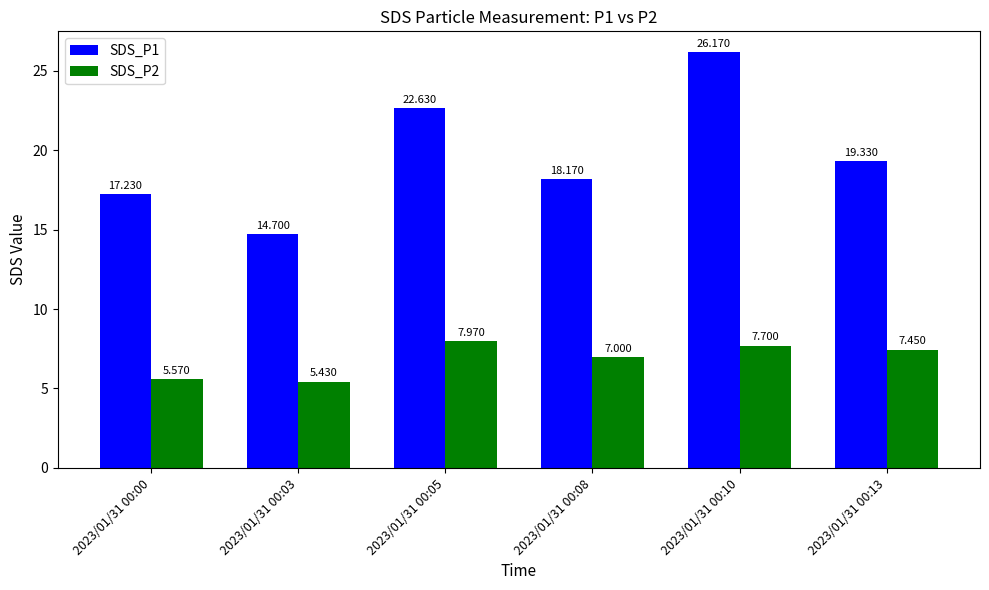

Is the value of SDS_P1 at 2023/01/31 00:05 greater than the value of SDS_P2 at 2023/01/31 00:08?

Yes